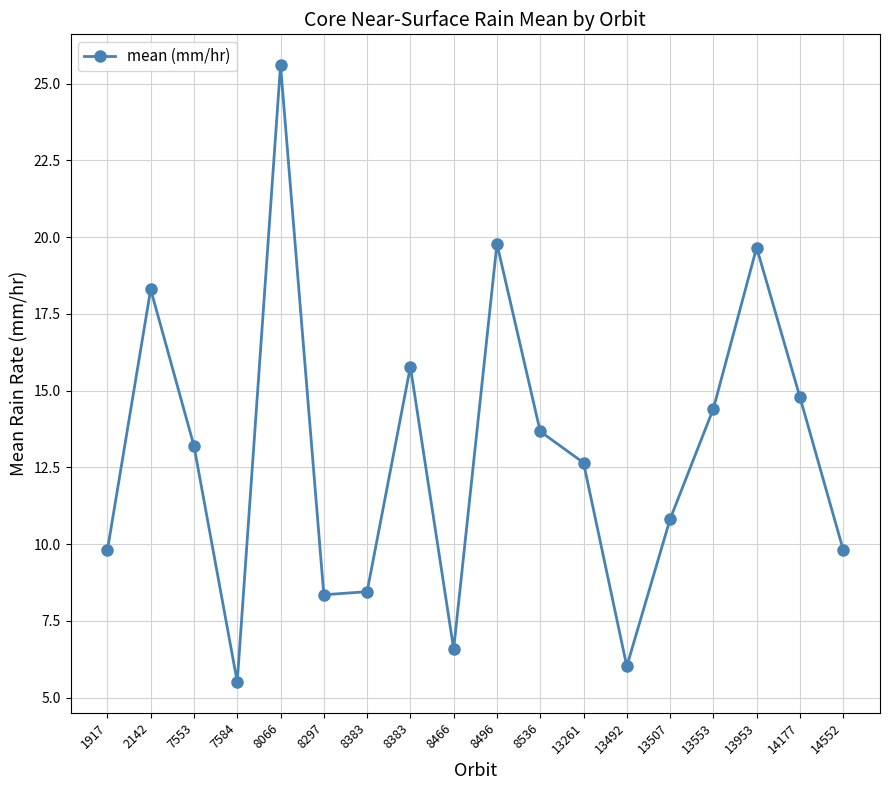

List the labels in order of value, largest first.

8066, 8496, 13953, 2142, 8383, 14177, 13553, 8536, 7553, 13261, 13507, 14552, 1917, 8383, 8297, 8466, 13492, 7584